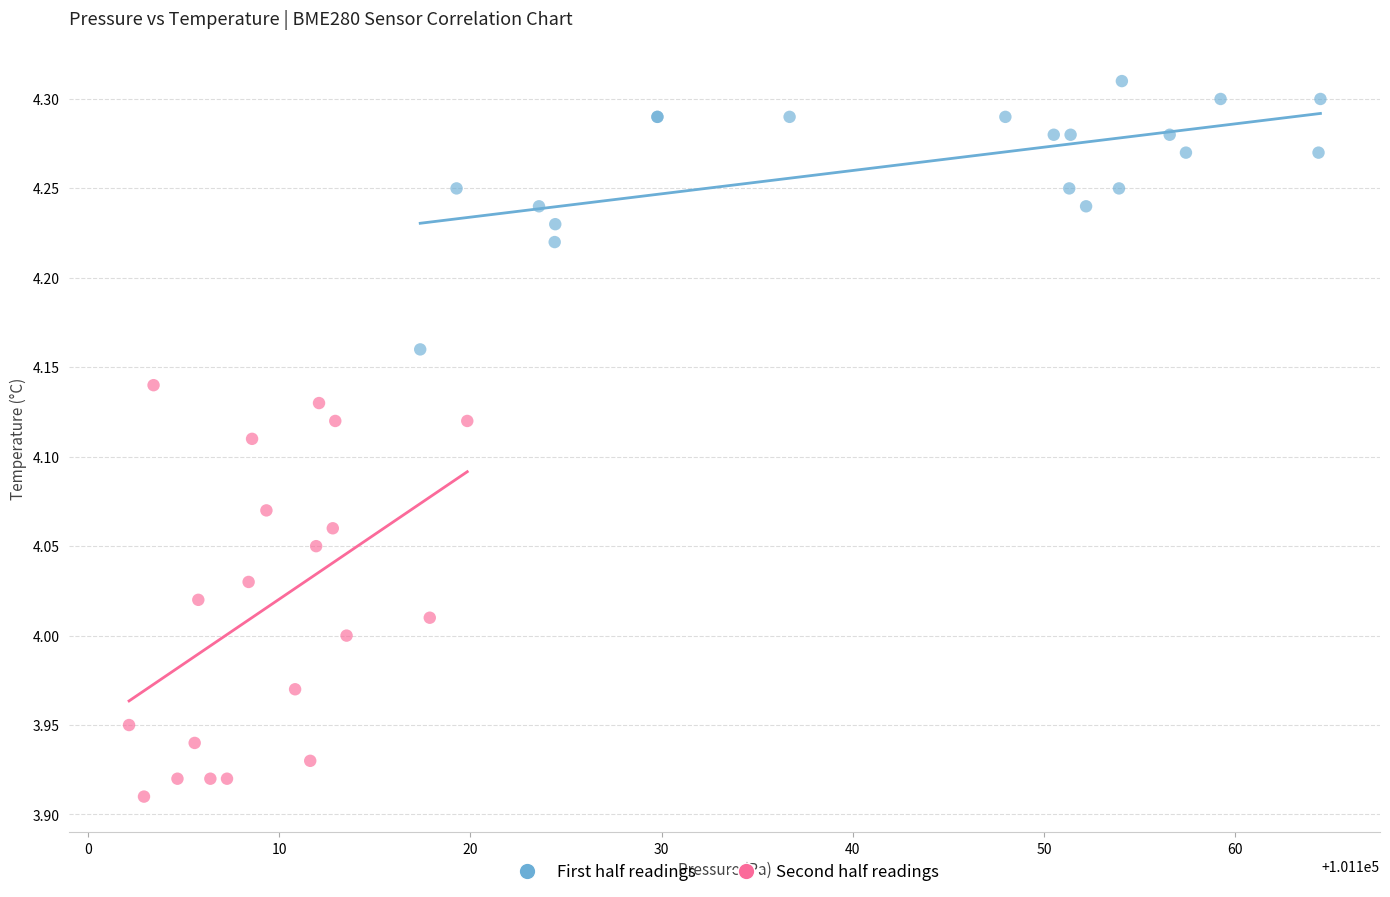

Which series has the largest Y range (max minus min)?

Second half readings